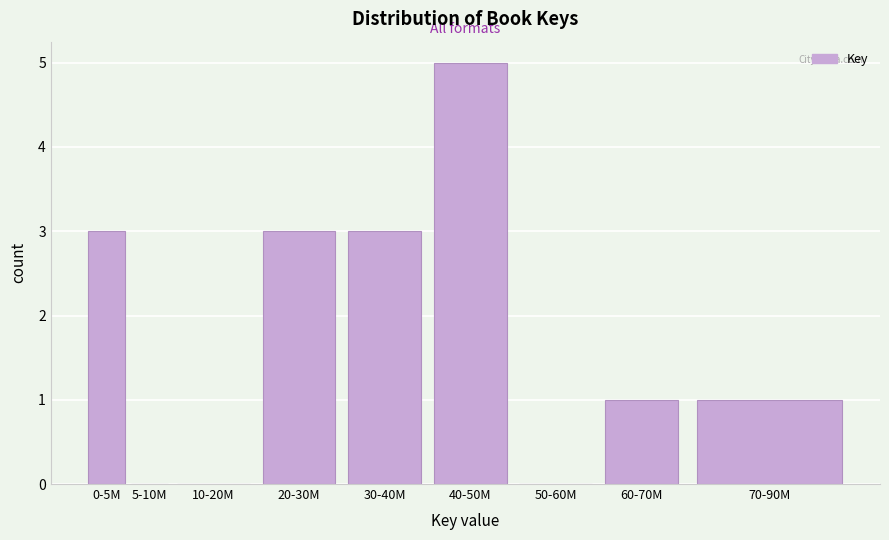

Reading right to left, transcribe all the data shown in this chart.

70-90M=1	60-70M=1	50-60M=0	40-50M=5	30-40M=3	20-30M=3	10-20M=0	5-10M=0	0-5M=3